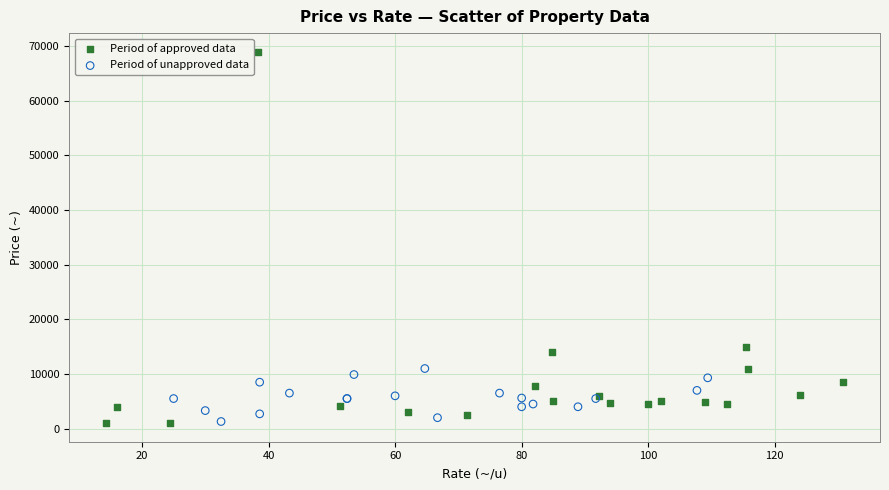

Which series contains the highest Y value?

Period of approved data